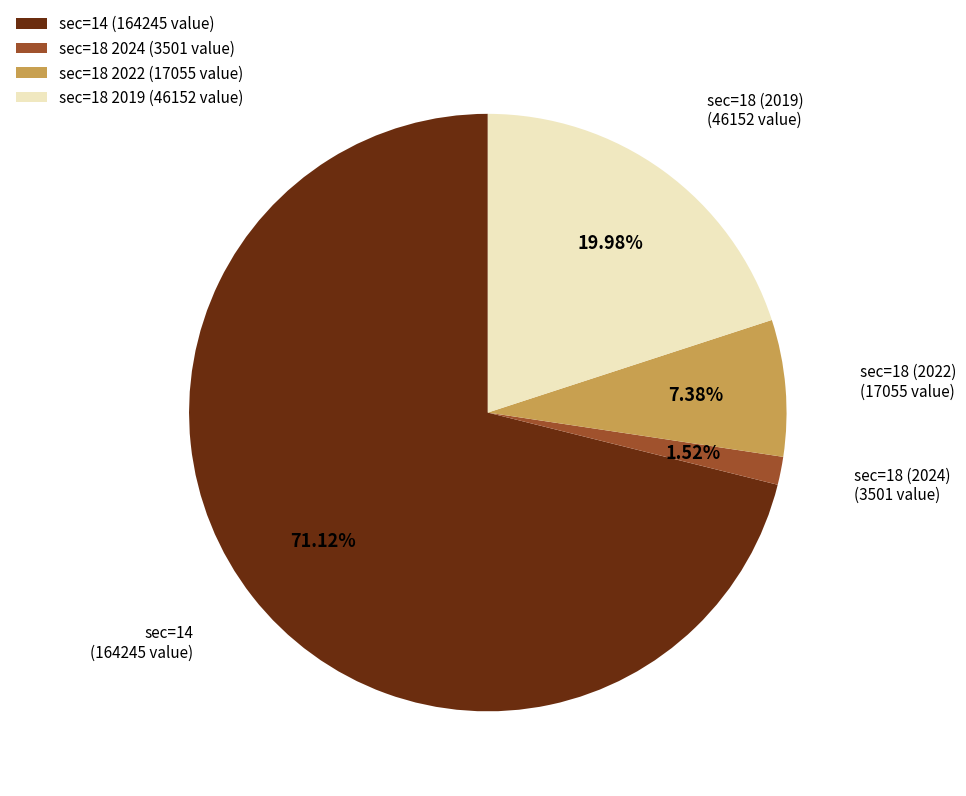

Is the sum of sec=14 (164245 value) and sec=18 2024 (3501 value) greater than half?

Yes